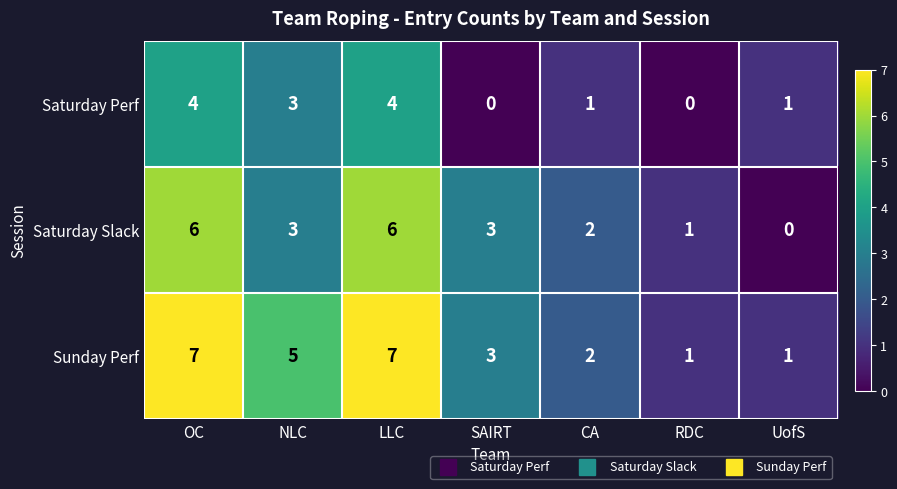

Is it true that Saturday Perf equals 4 at LLC?

True